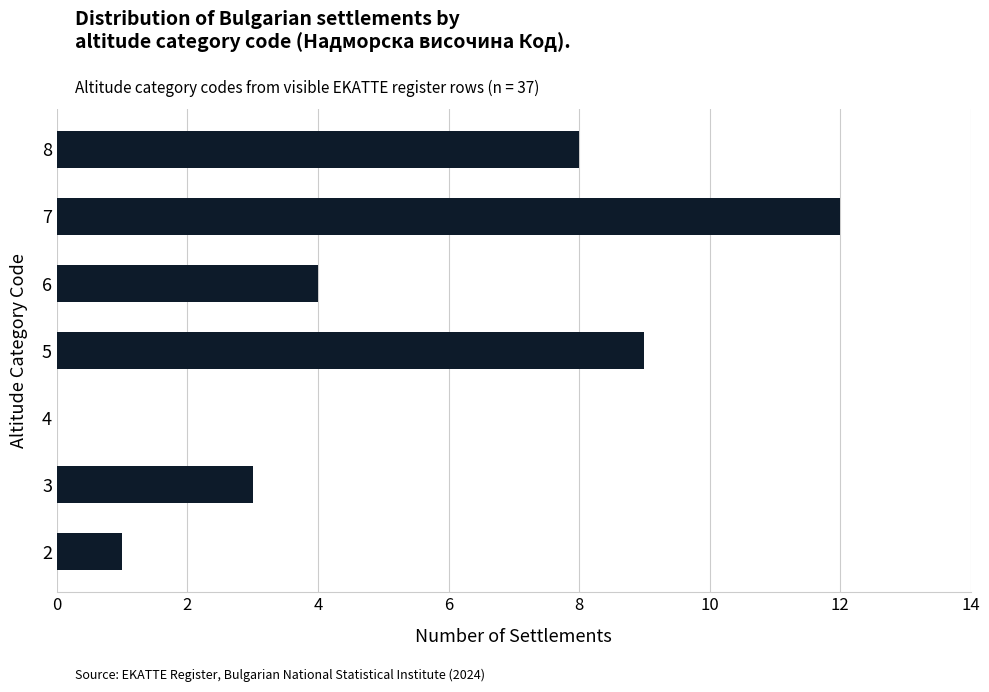

True or false: the data shows 3 at 3.

True